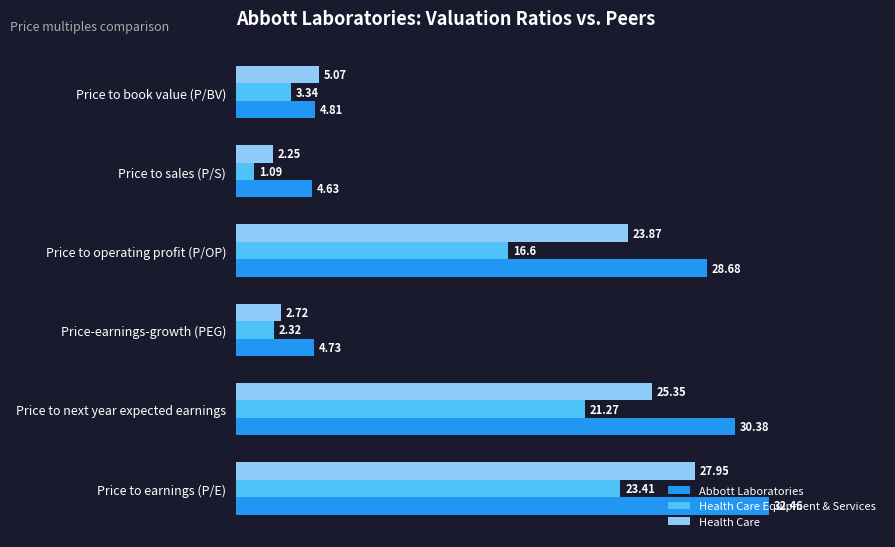

What are all the series names shown in the legend?

Abbott Laboratories, Health Care Equipment & Services, Health Care